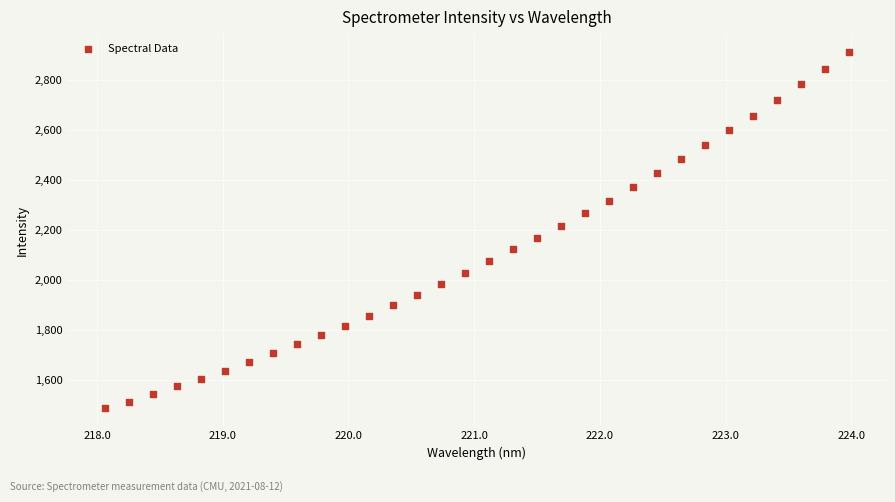

What is the range of Y values (max minus min)?

1425.5